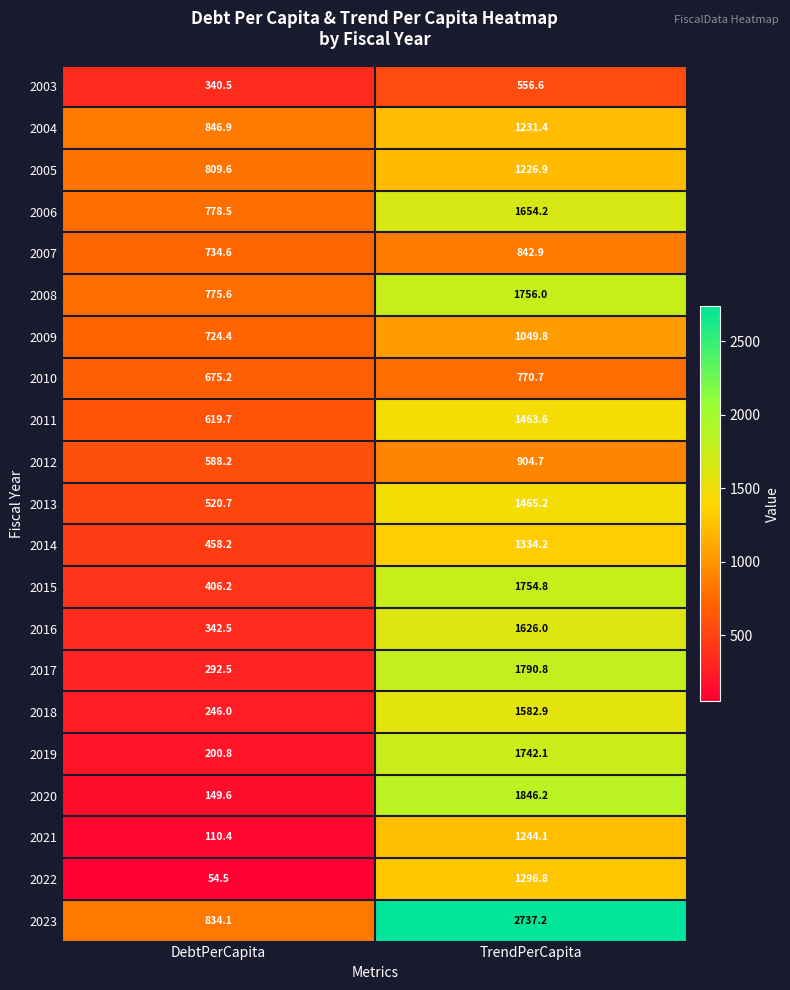

Which series changed the most between DebtPerCapita and TrendPerCapita?

2023